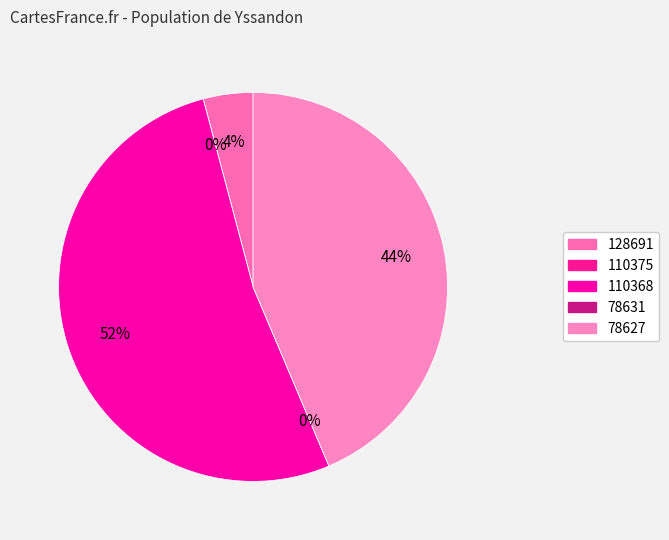

Does 78631 represent more than half of the total?

No